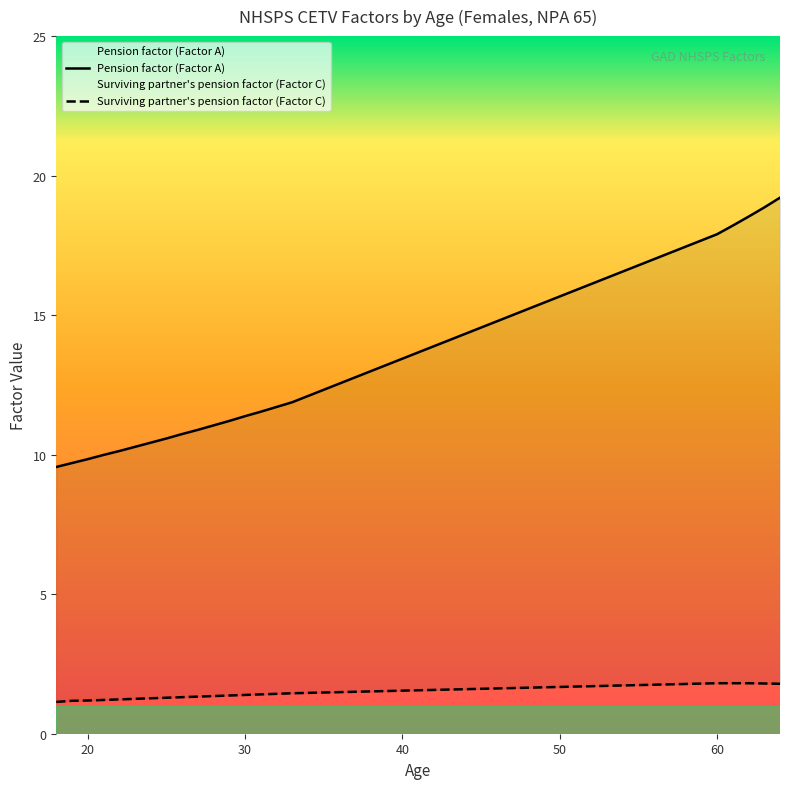

Does the chart have visible grid lines?

No